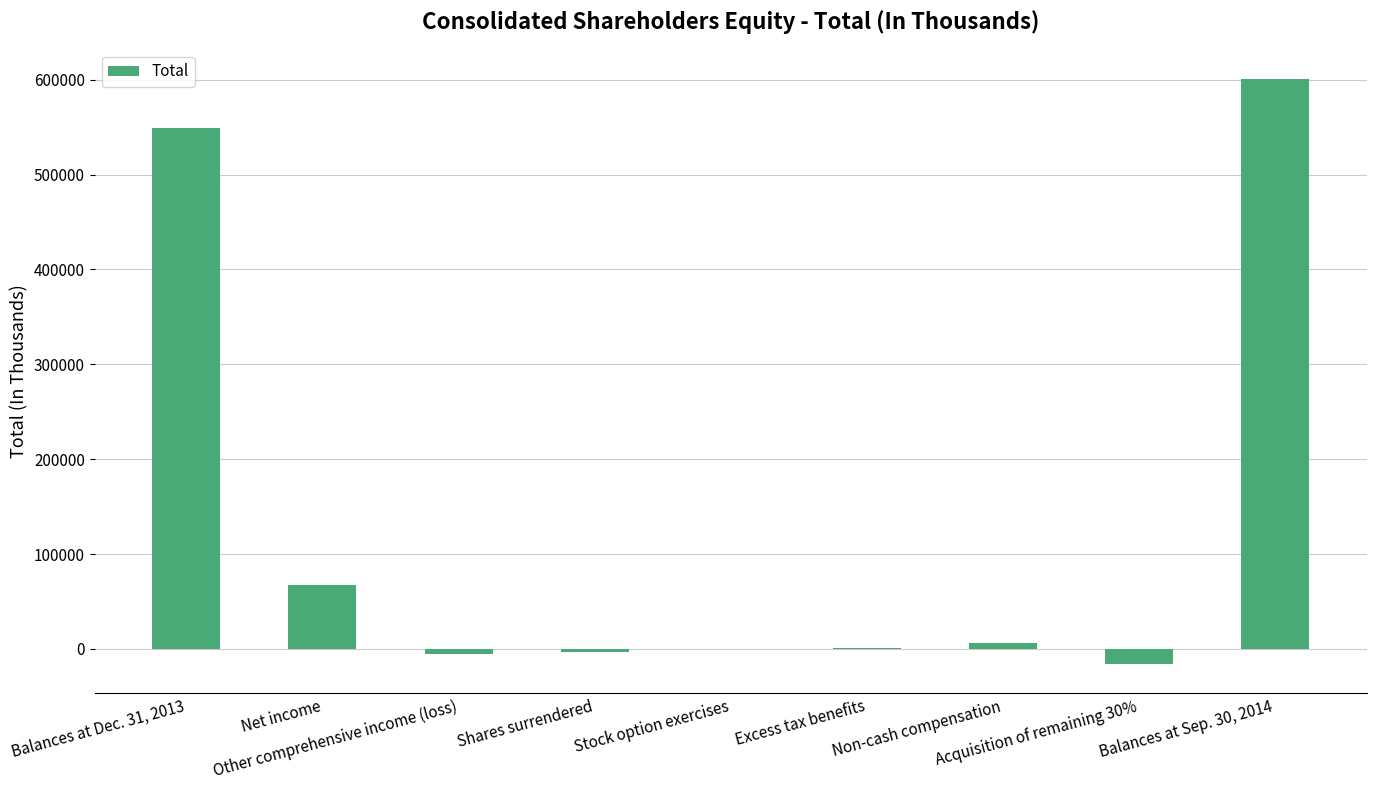

What is the greatest value displayed?

600710